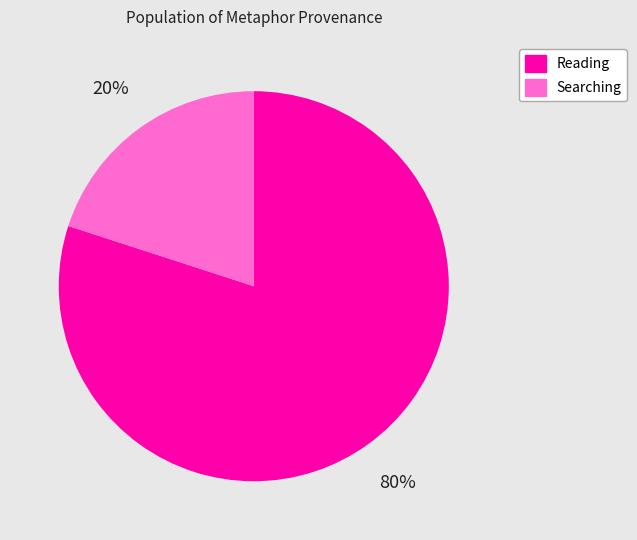

Is there a majority slice in this chart?

Yes